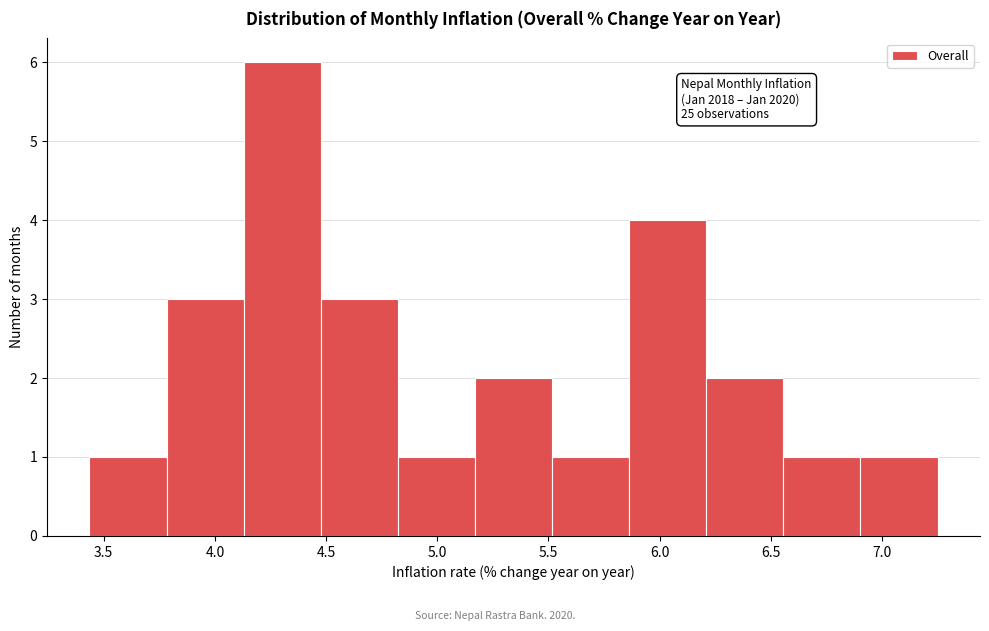

Over which range of the x-axis is the bar tallest?

4.15 to 4.50